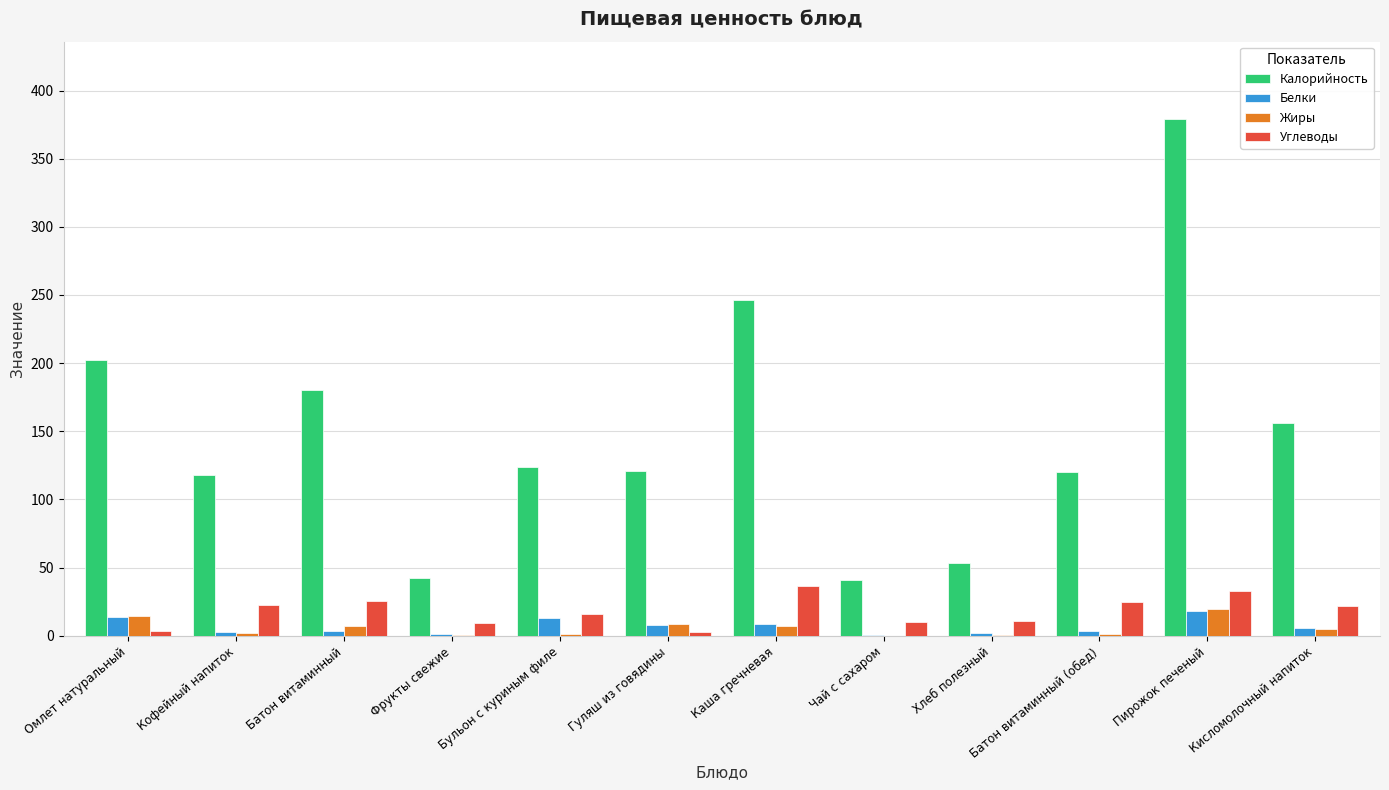

What is the highest value of the Углеводы series?

36.6